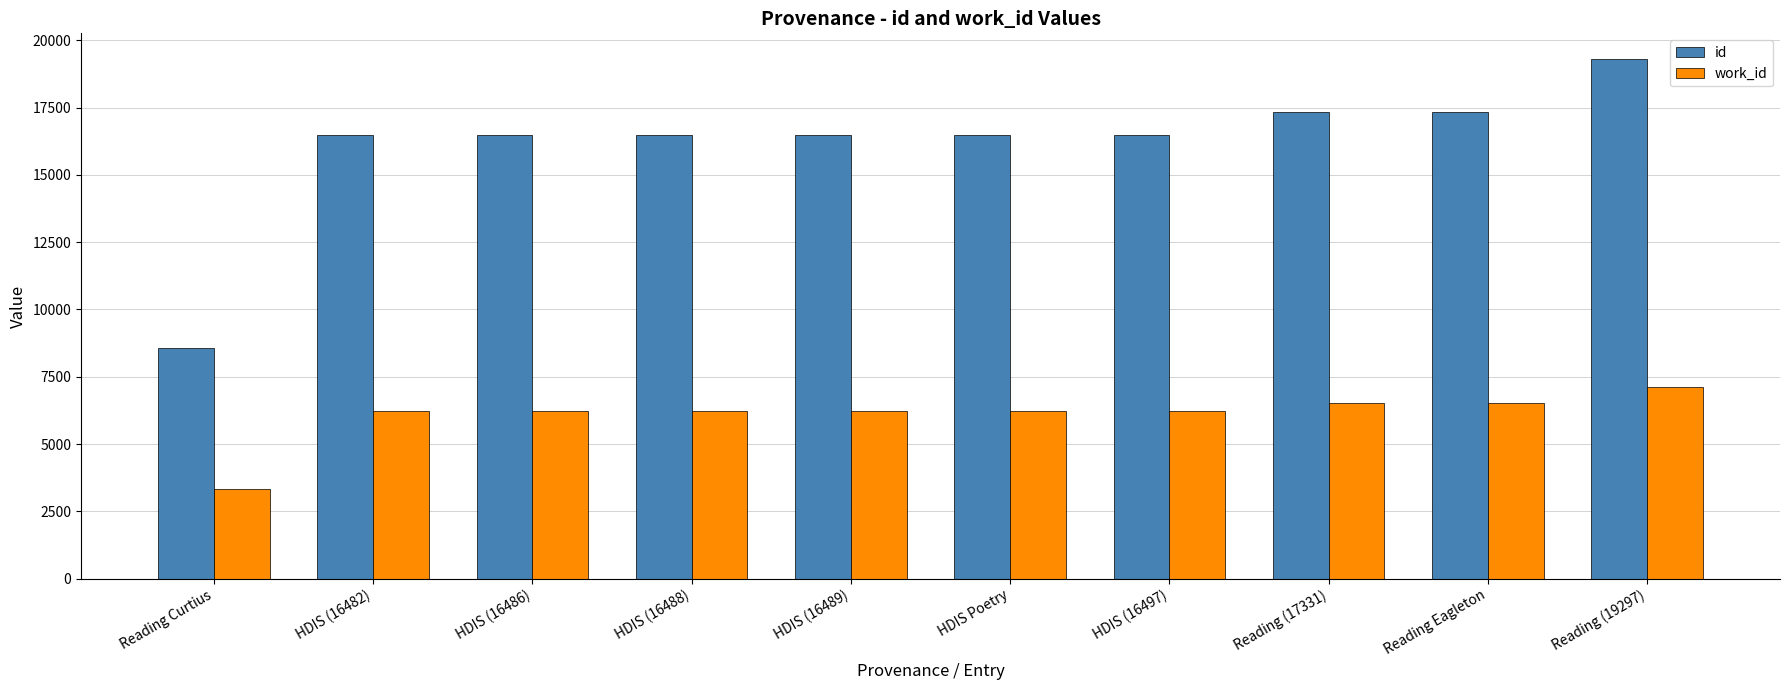

The value of id at HDIS (16486) is 16486. True or false?

True